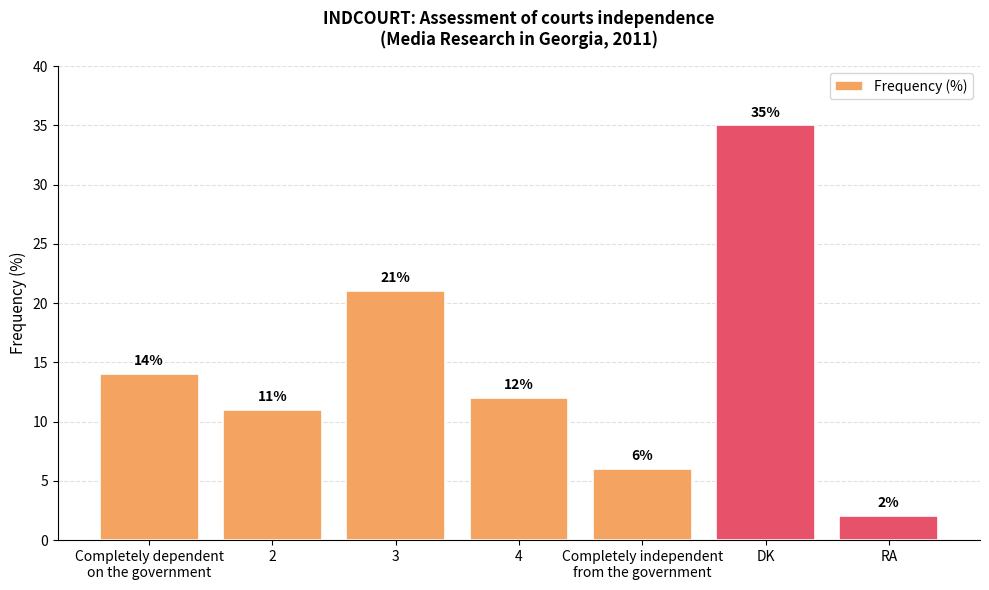

Count the number of categories in the chart.

7